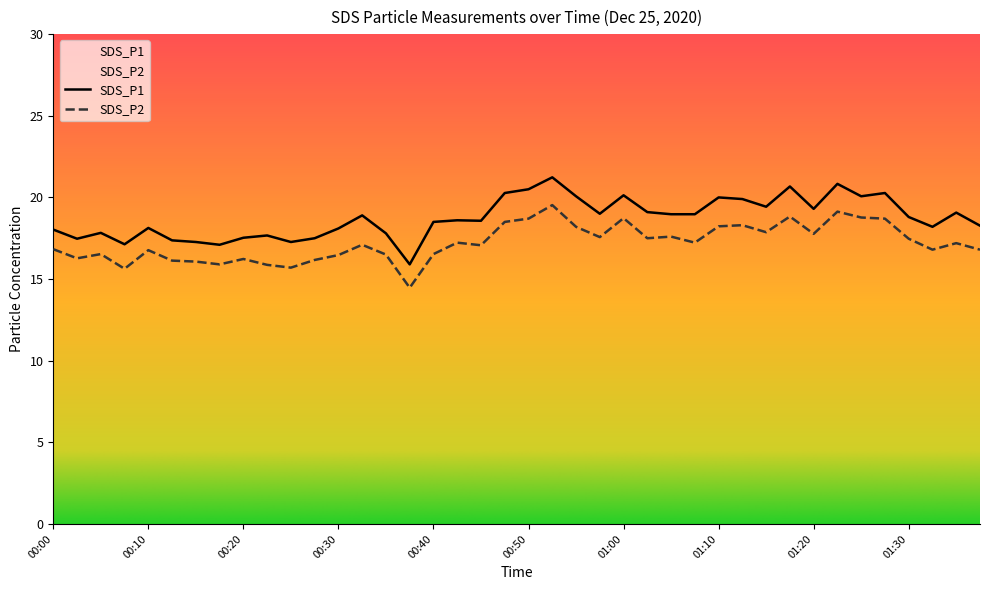

What is the difference between the maximum and minimum values in the SDS_P1 series?

5.3